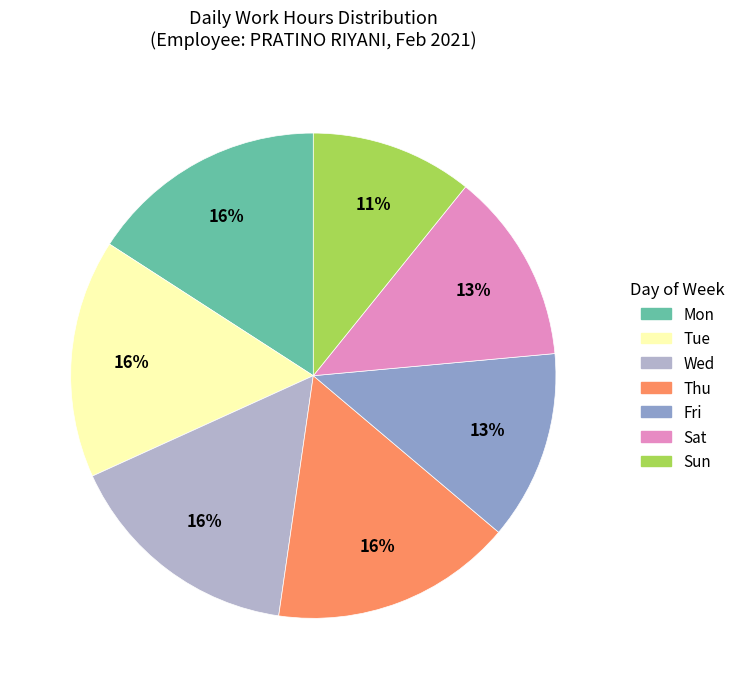

Which has a higher value, Sun or Tue?

Tue